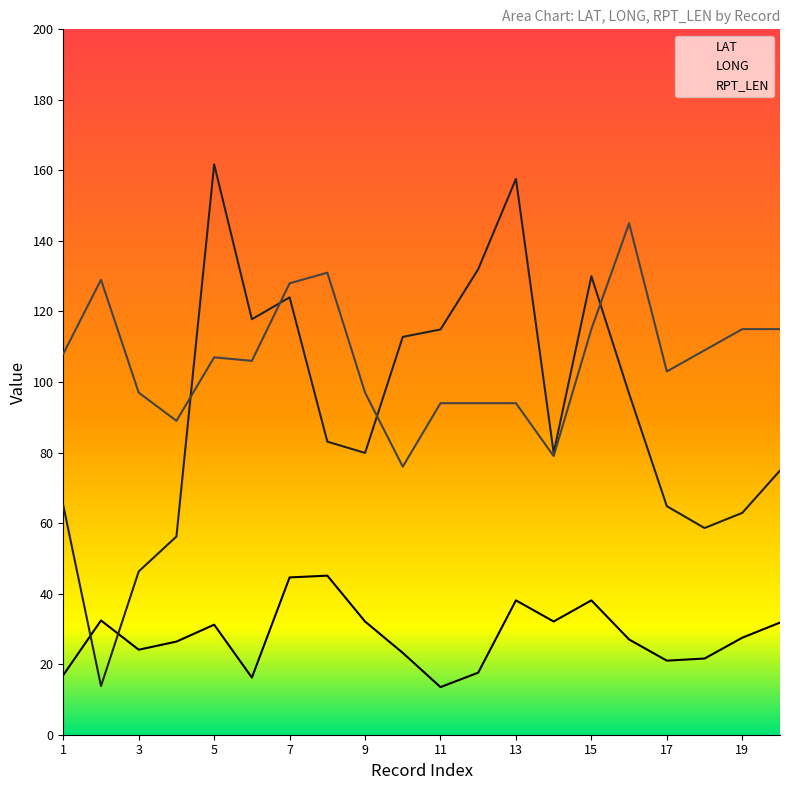

True or false: LAT and RPT_LEN intersect in this chart.

False